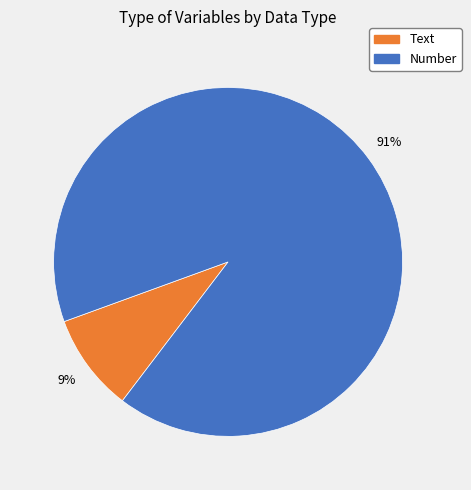

What is the smallest slice in the pie chart?

Text